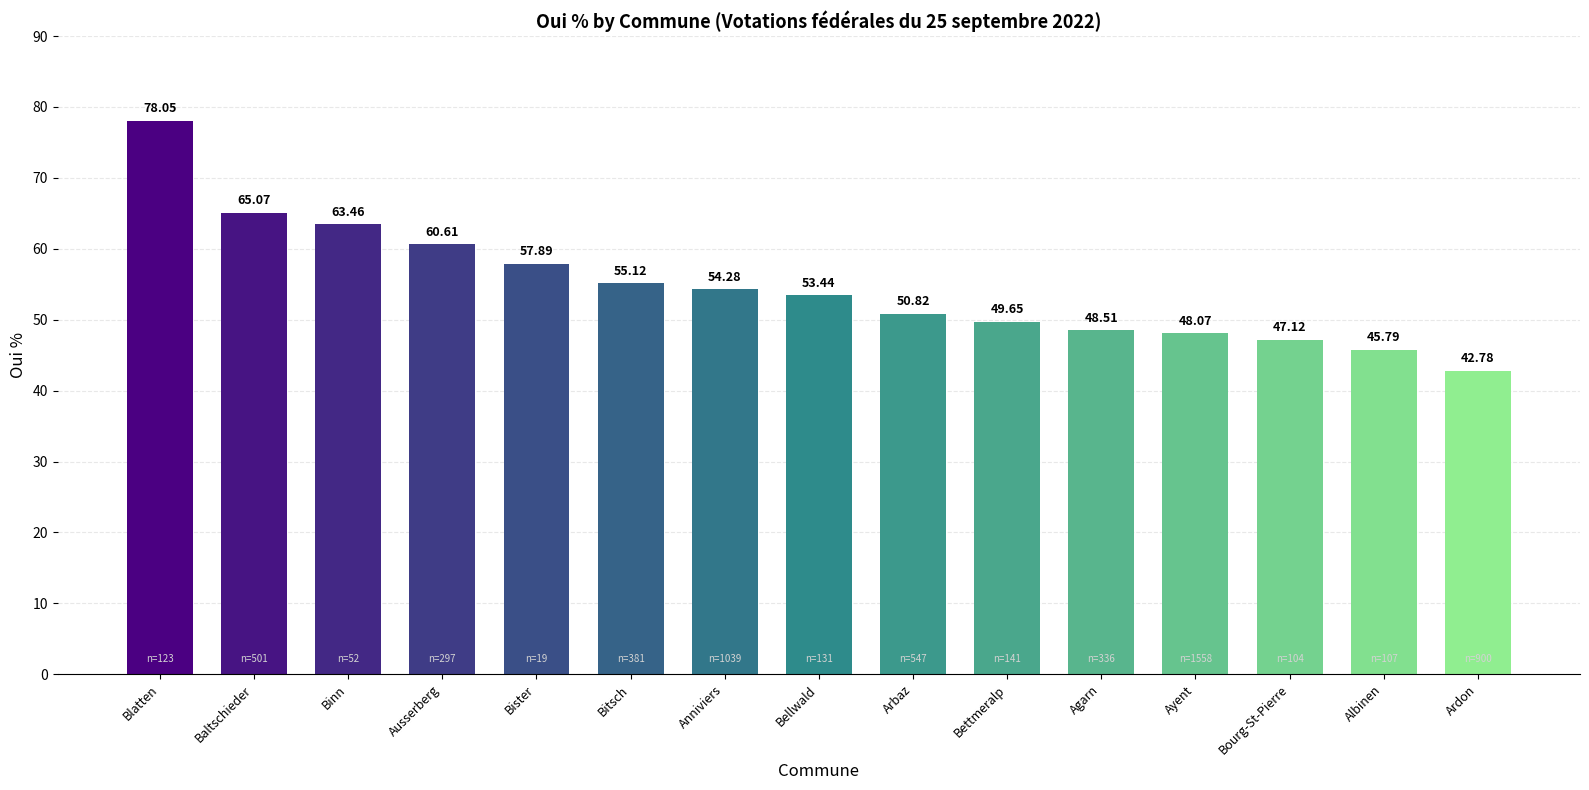

What is the smallest value displayed?

42.8